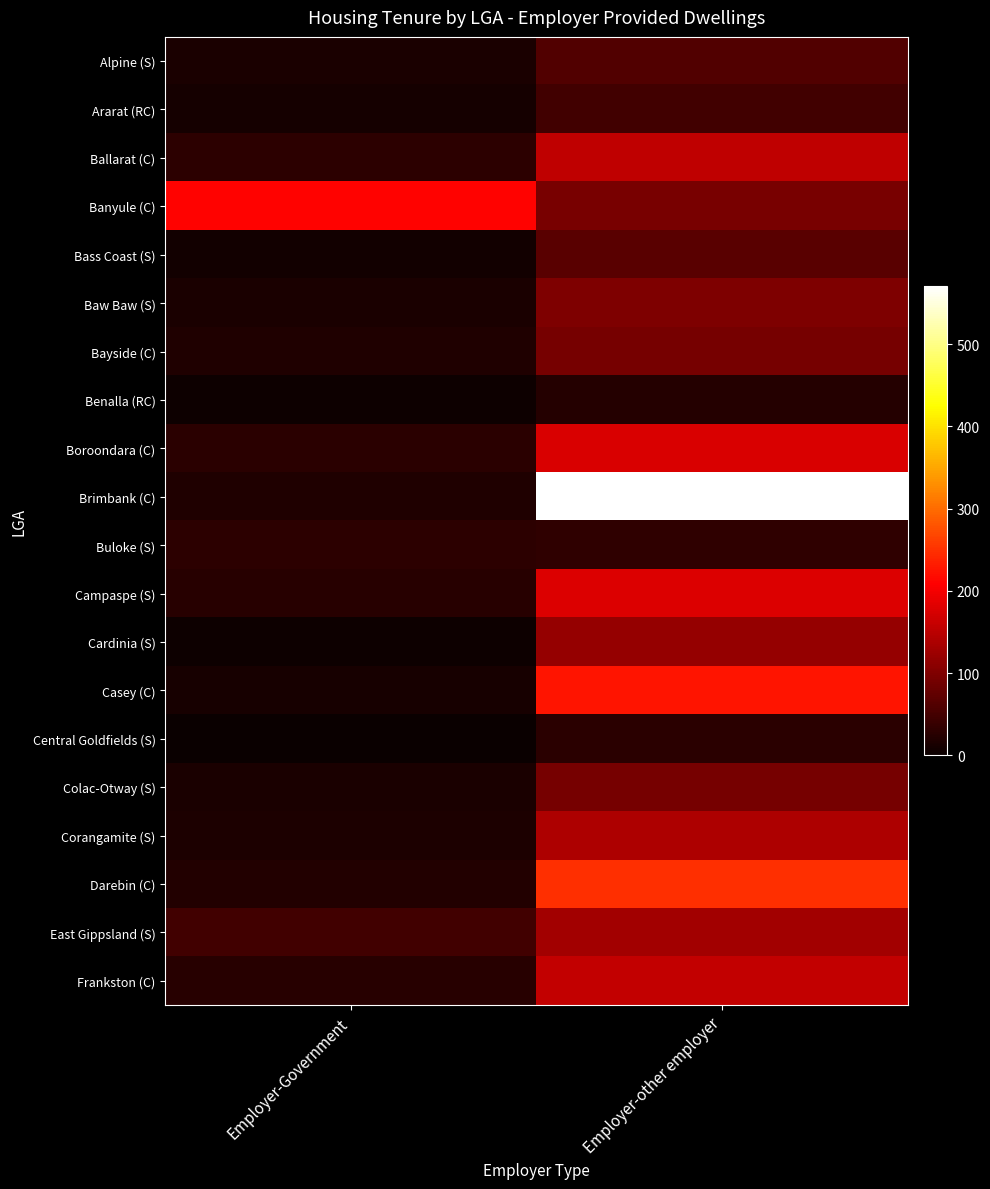

Reading left to right, extract all data points from this chart.

Alpine (S): Employer-Government=14	Employer-other employer=61
Ararat (RC): Employer-Government=9	Employer-other employer=48
Ballarat (C): Employer-Government=29	Employer-other employer=155
Banyule (C): Employer-Government=210	Employer-other employer=95
Bass Coast (S): Employer-Government=8	Employer-other employer=67
Baw Baw (S): Employer-Government=14	Employer-other employer=99
Bayside (C): Employer-Government=20	Employer-other employer=93
Benalla (RC): Employer-Government=3	Employer-other employer=23
Boroondara (C): Employer-Government=28	Employer-other employer=178
Brimbank (C): Employer-Government=18	Employer-other employer=570
Buloke (S): Employer-Government=31	Employer-other employer=32
Campaspe (S): Employer-Government=25	Employer-other employer=179
Cardinia (S): Employer-Government=3	Employer-other employer=120
Casey (C): Employer-Government=13	Employer-other employer=227
Central Goldfields (S): Employer-Government=0	Employer-other employer=28
Colac-Otway (S): Employer-Government=15	Employer-other employer=93
Corangamite (S): Employer-Government=17	Employer-other employer=139
Darebin (C): Employer-Government=22	Employer-other employer=248
East Gippsland (S): Employer-Government=48	Employer-other employer=131
Frankston (C): Employer-Government=26	Employer-other employer=156